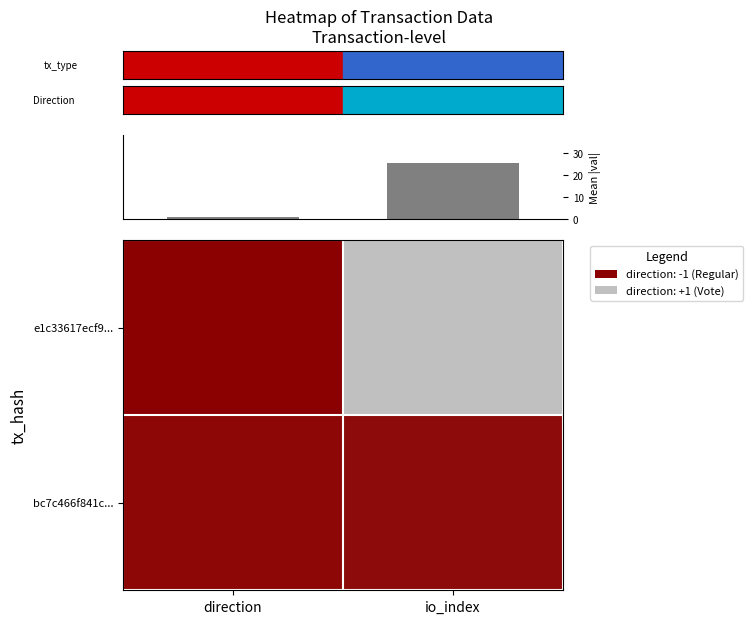

How many data points in e1c33617ecf9... are less than 49?

1